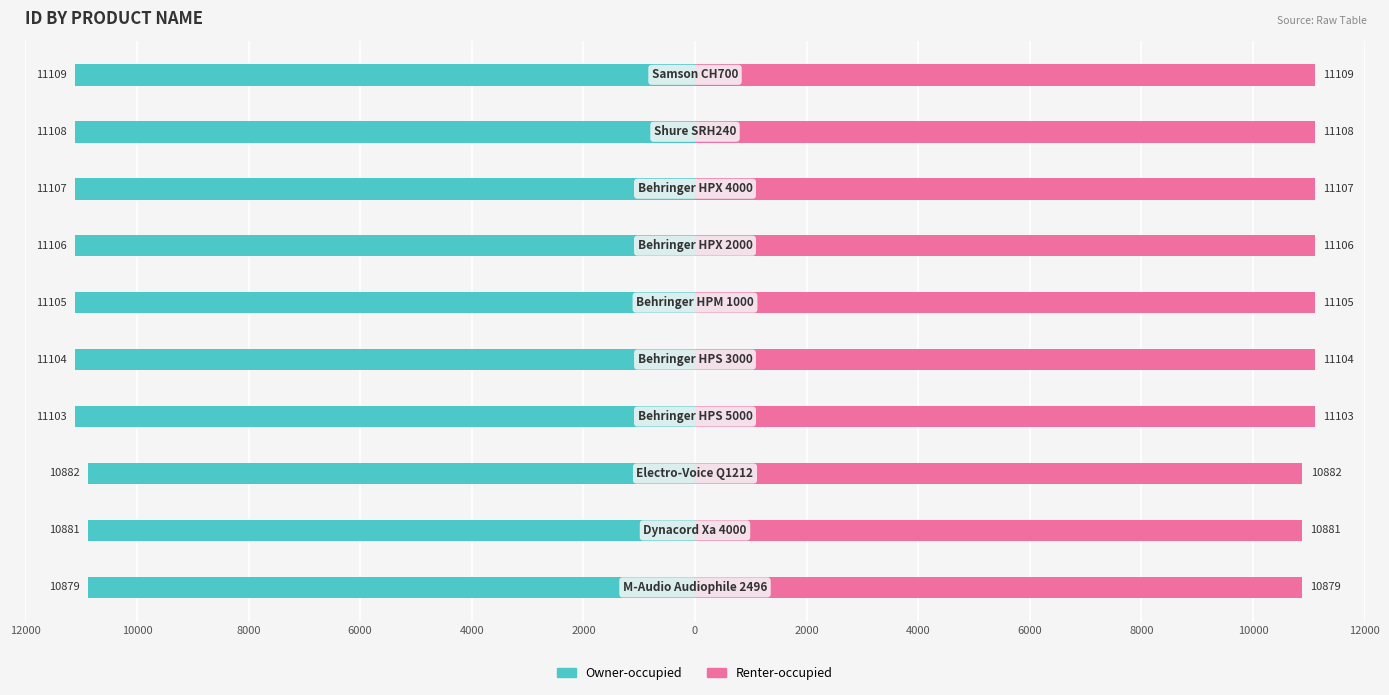

How many values in the Owner-occupied series are below -11104?

5